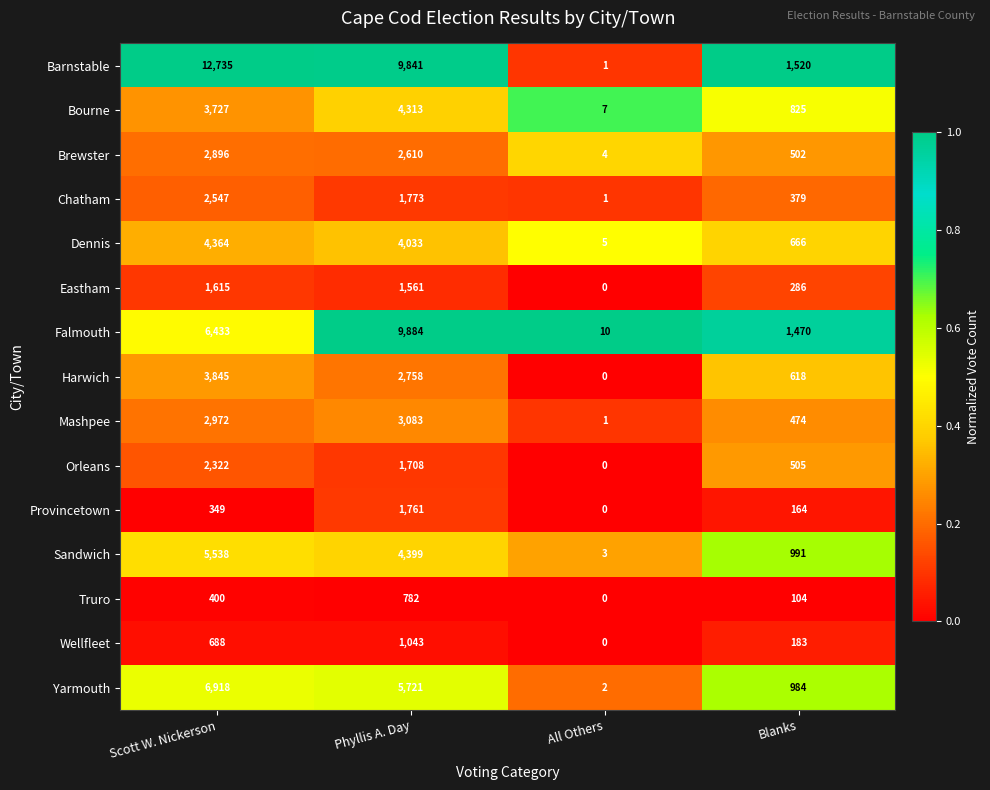

What is the sum of all Wellfleet values?

1914